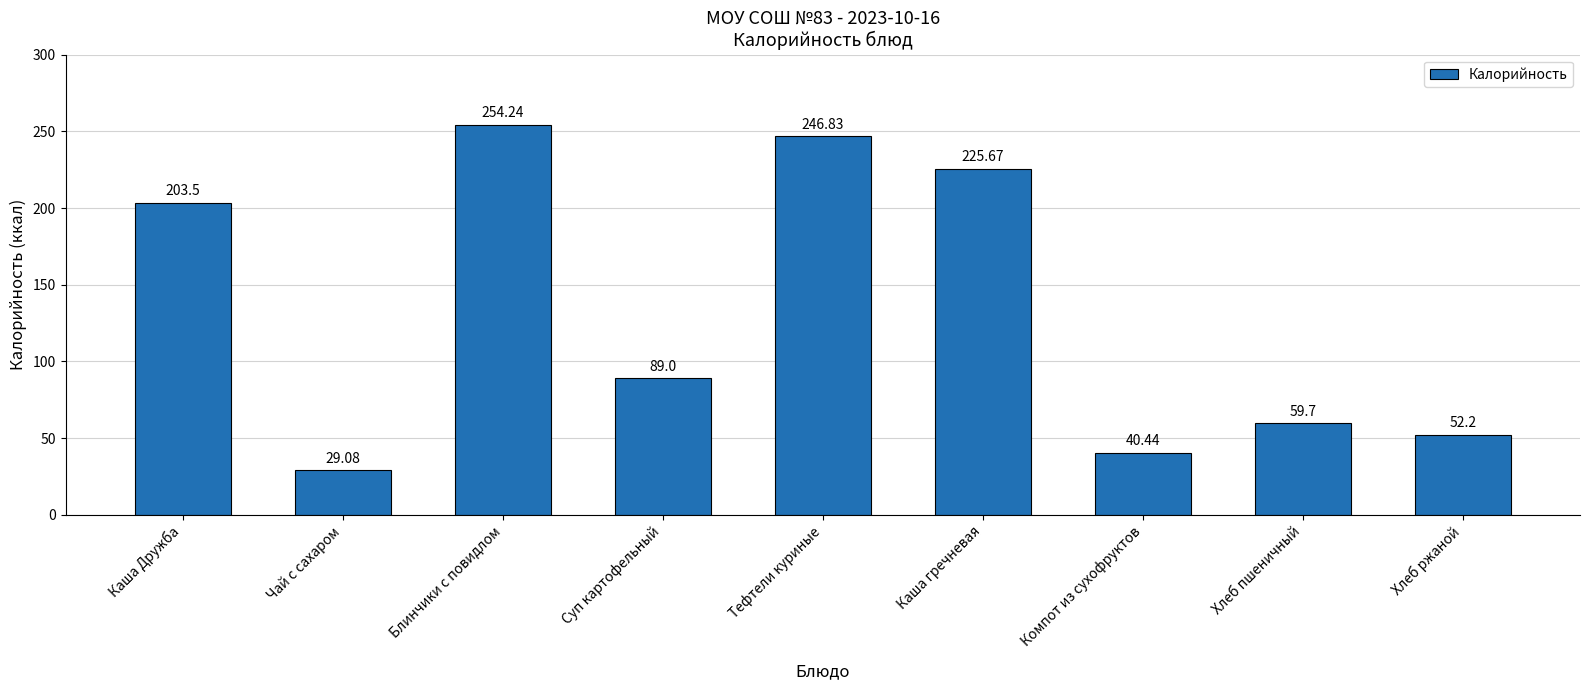

The value at Хлеб ржаной is 17.8. True or false?

False